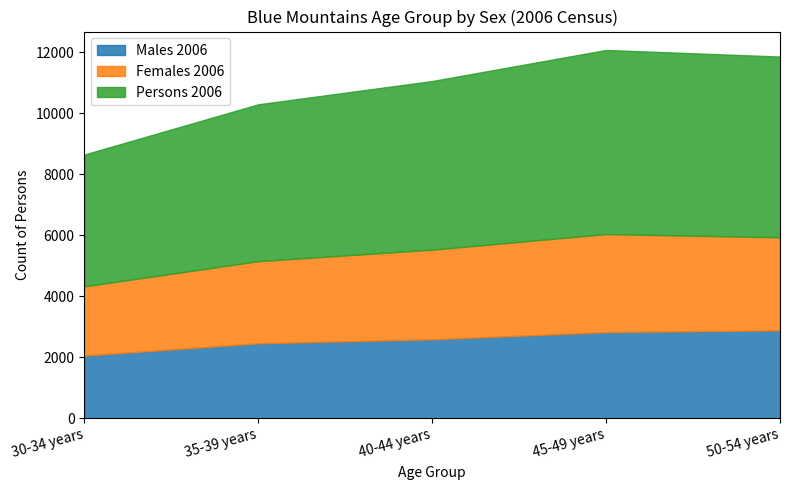

Which series has the largest range (max minus min)?

Persons 2006